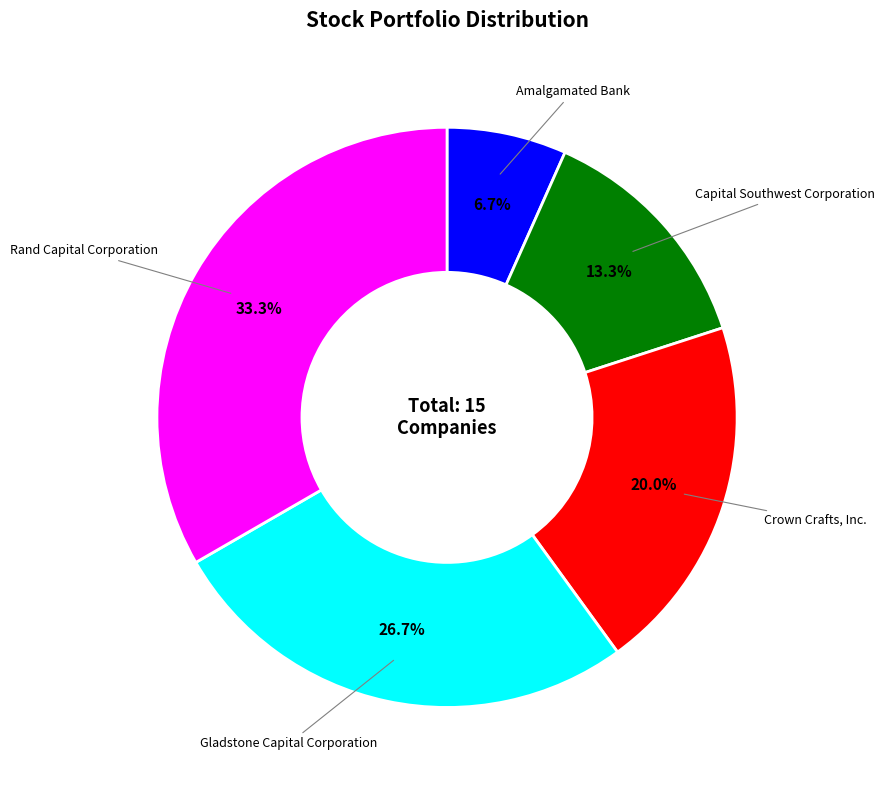

How many slices are in this pie chart?

5